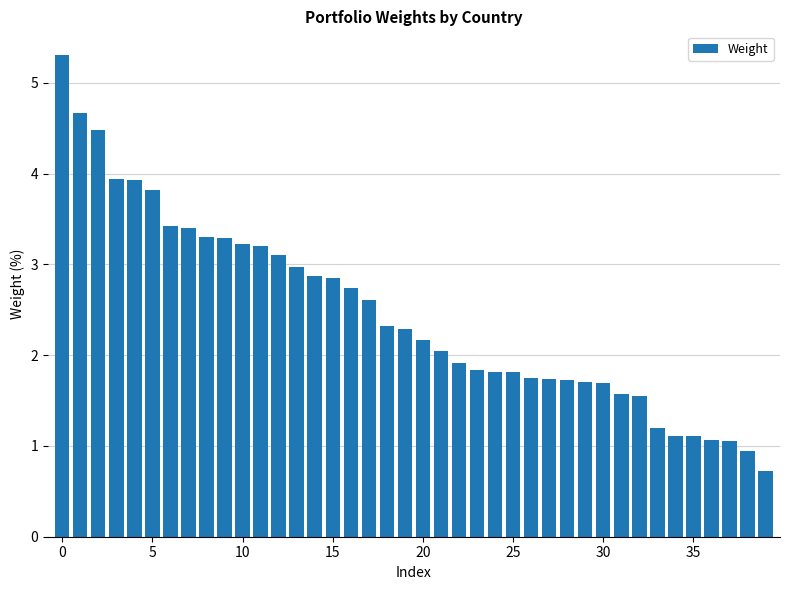

What is the greatest value displayed?

5.3